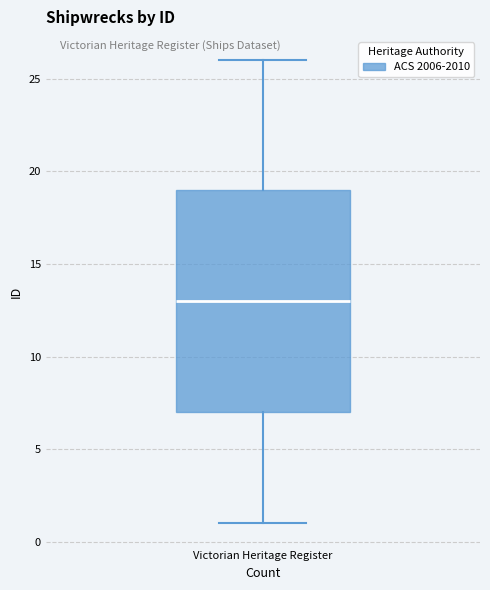

Read this box plot against the y-axis: the position of the median line, the range covered by the box, and the ends of both whiskers. The values are not printed on the chart, so give them approximately, as read against the axis.

median 13, box 7 to 19, whiskers 1 to 26